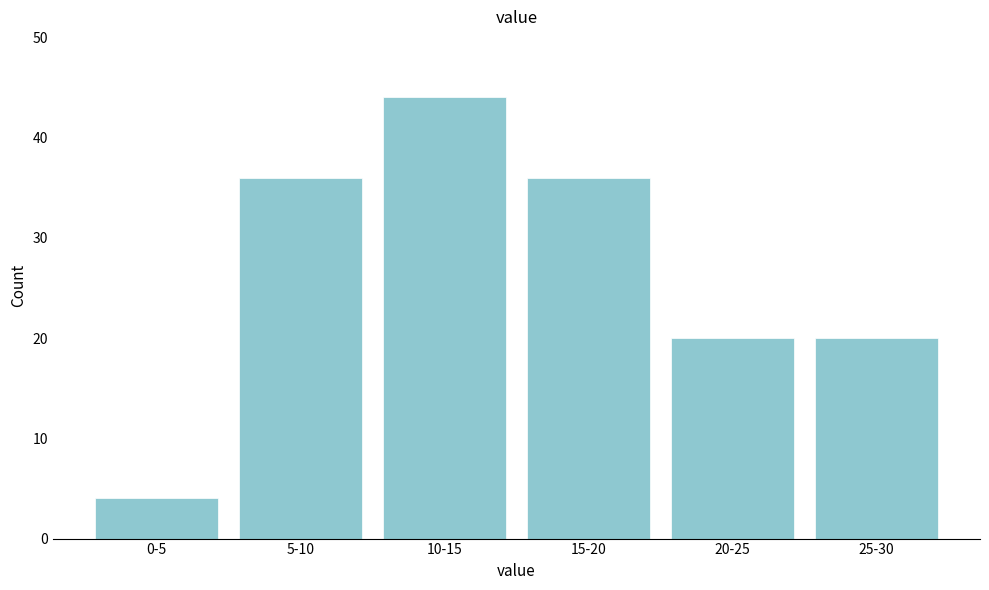

Reading left to right, list all the values displayed in this chart.

4	36	44	36	20	20